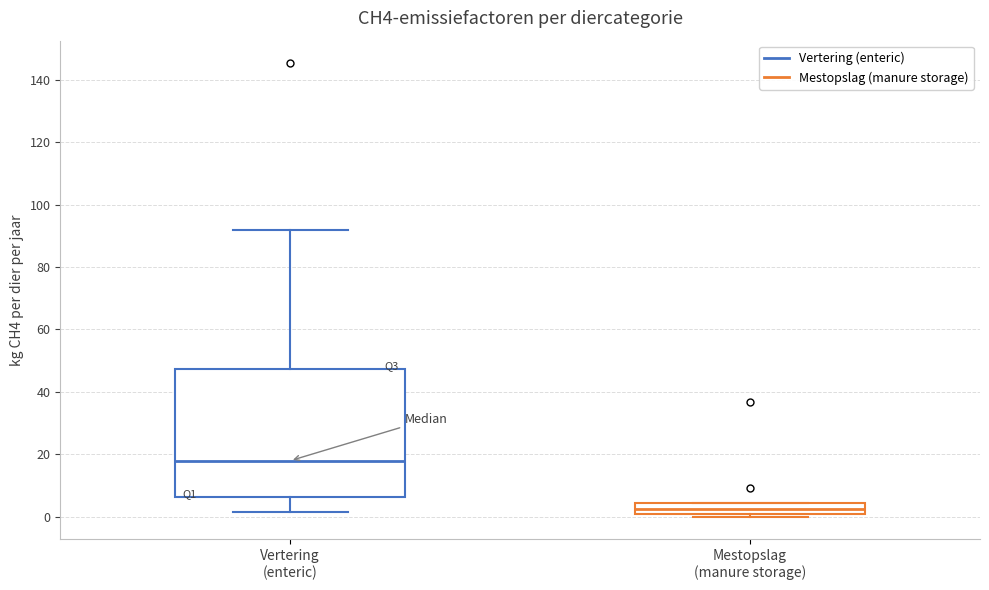

Reading left to right, transcribe this box plot: for each box, give where its median line is, the range the box spans, and where its two whiskers end, as read against the y-axis. The values are not printed on the chart, so give them approximately, as read against the axis.

Vertering (enteric): median 18, box 6 to 48, whiskers 2 to 92
Mestopslag (manure storage): median 2 (inside the box), box 2 to 4, whiskers 0 to 4